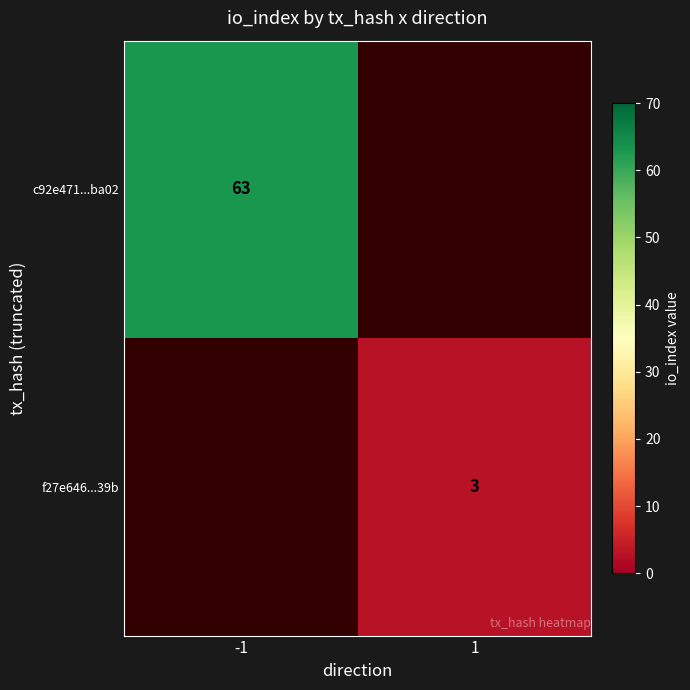

Is it true that c92e471...ba02 equals 92 at -1?

False